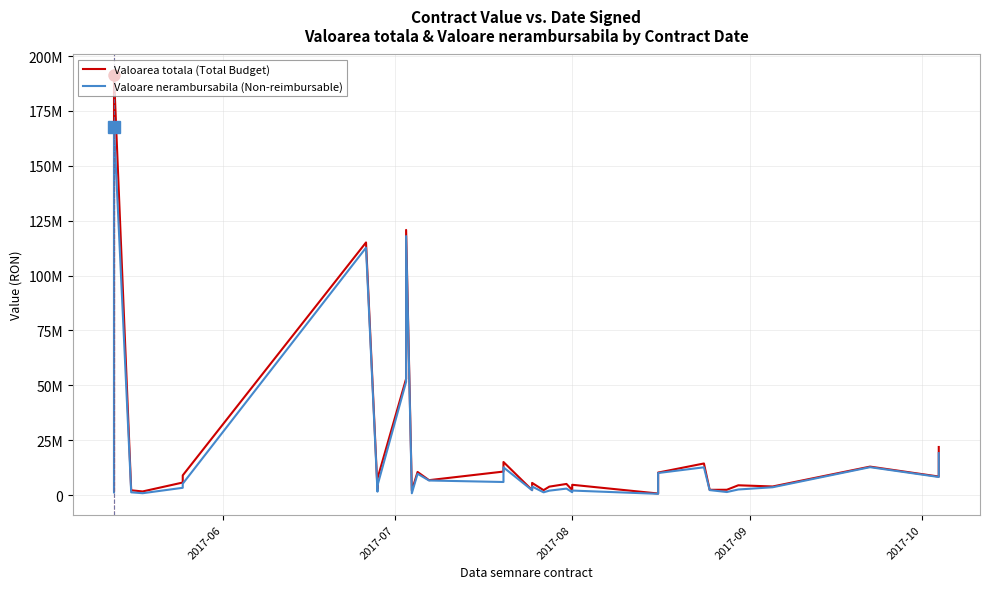

In Valoarea totala (Total Budget), how many points are lower than both neighbors (excluding endpoints)?

11